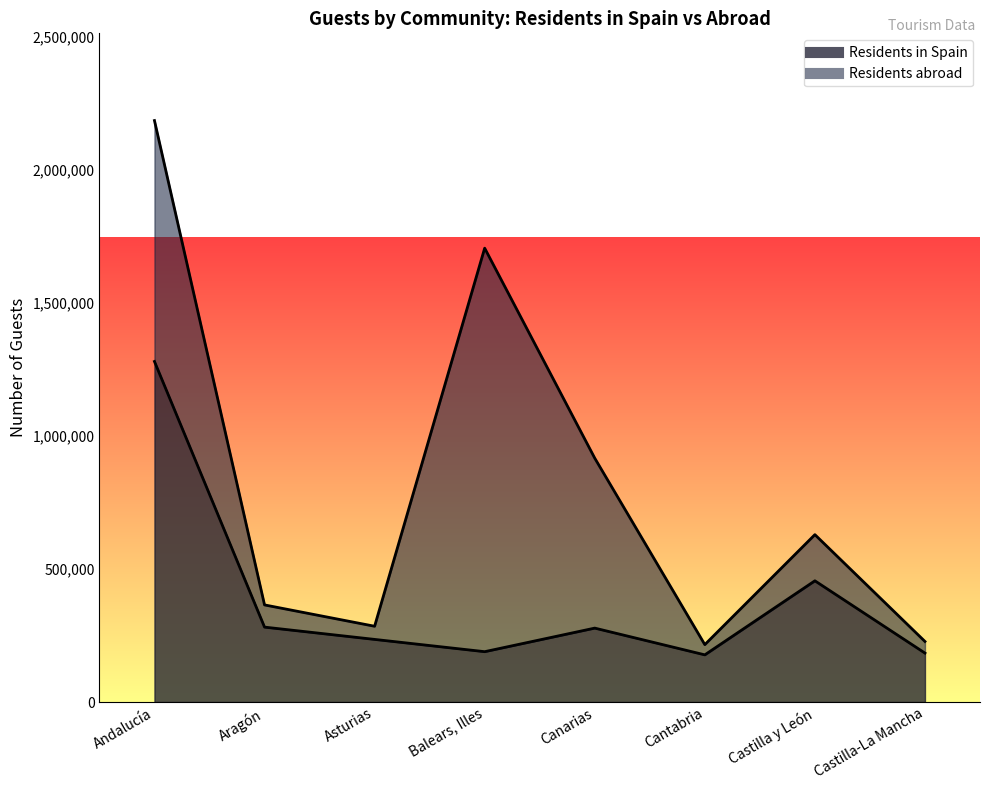

Between Asturias and Castilla y León, which is larger?

Castilla y León